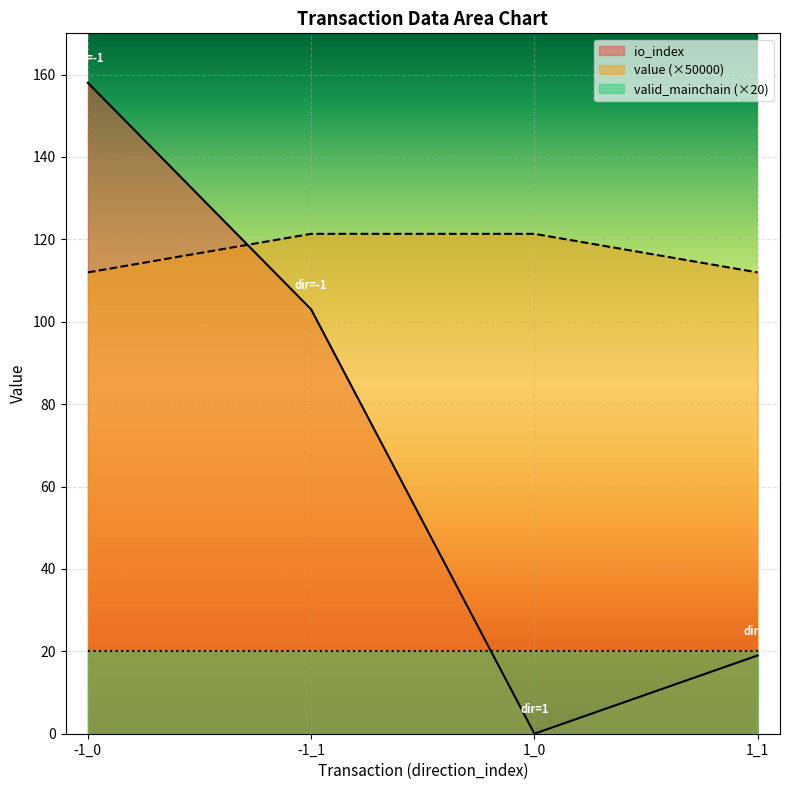

True or false: io_index has a value of 62.9 at 1_0.

False